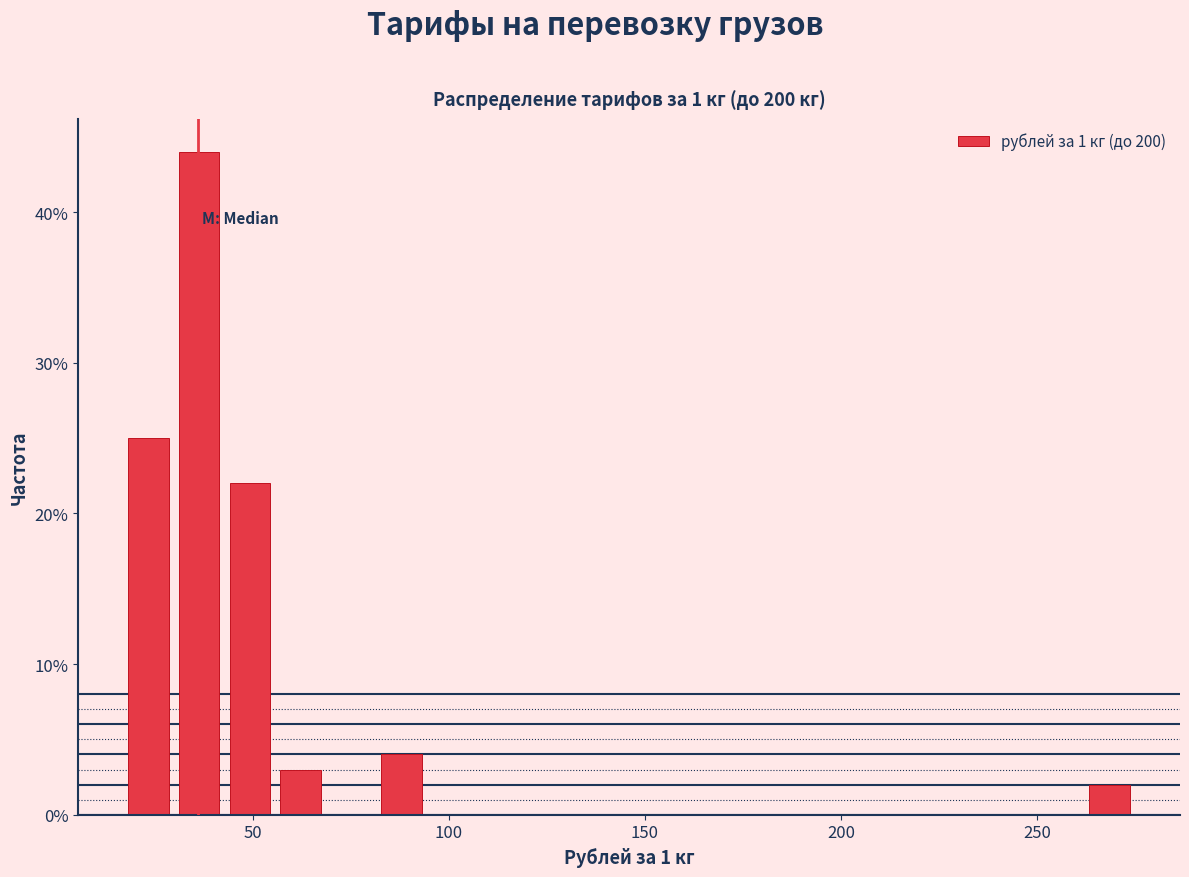

Read against the x-axis, roughly where is the centre of the tallest bar?

35